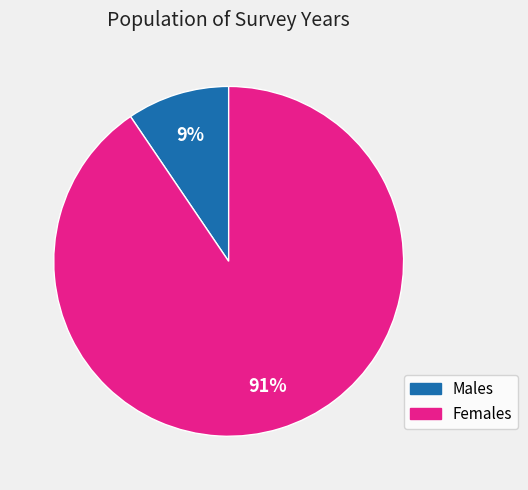

Is there any slice that represents more than half of the pie?

Yes